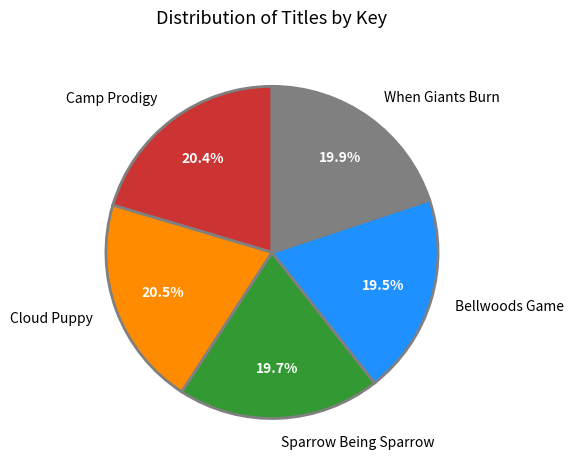

Is Camp Prodigy the majority of the pie?

No